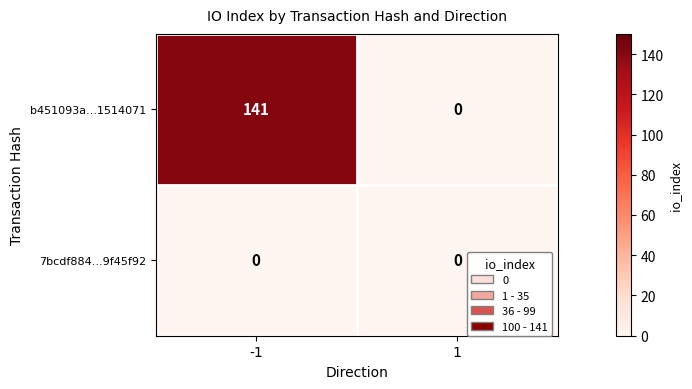

The b451093a...1514071 series shows -48 at 1. True or false?

False